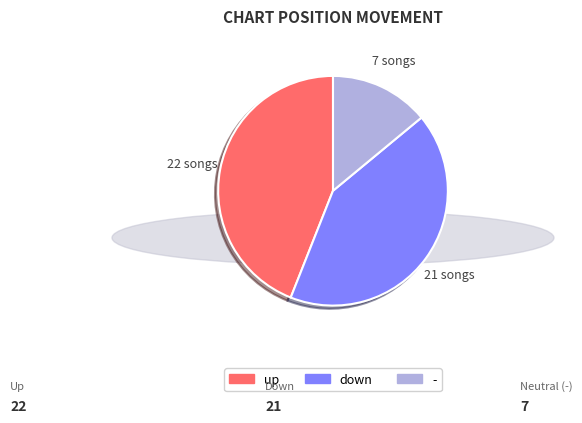

True or false: up accounts for 44% of the total.

True